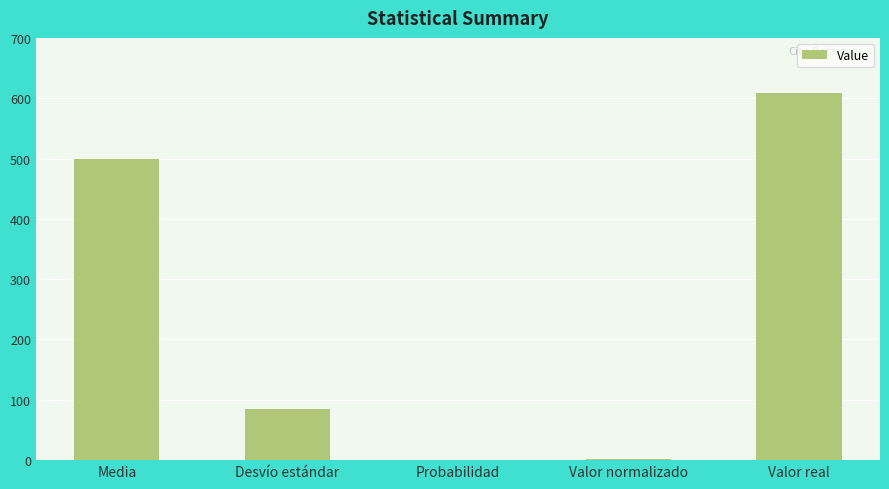

Which label corresponds to the largest value in the chart?

Valor real